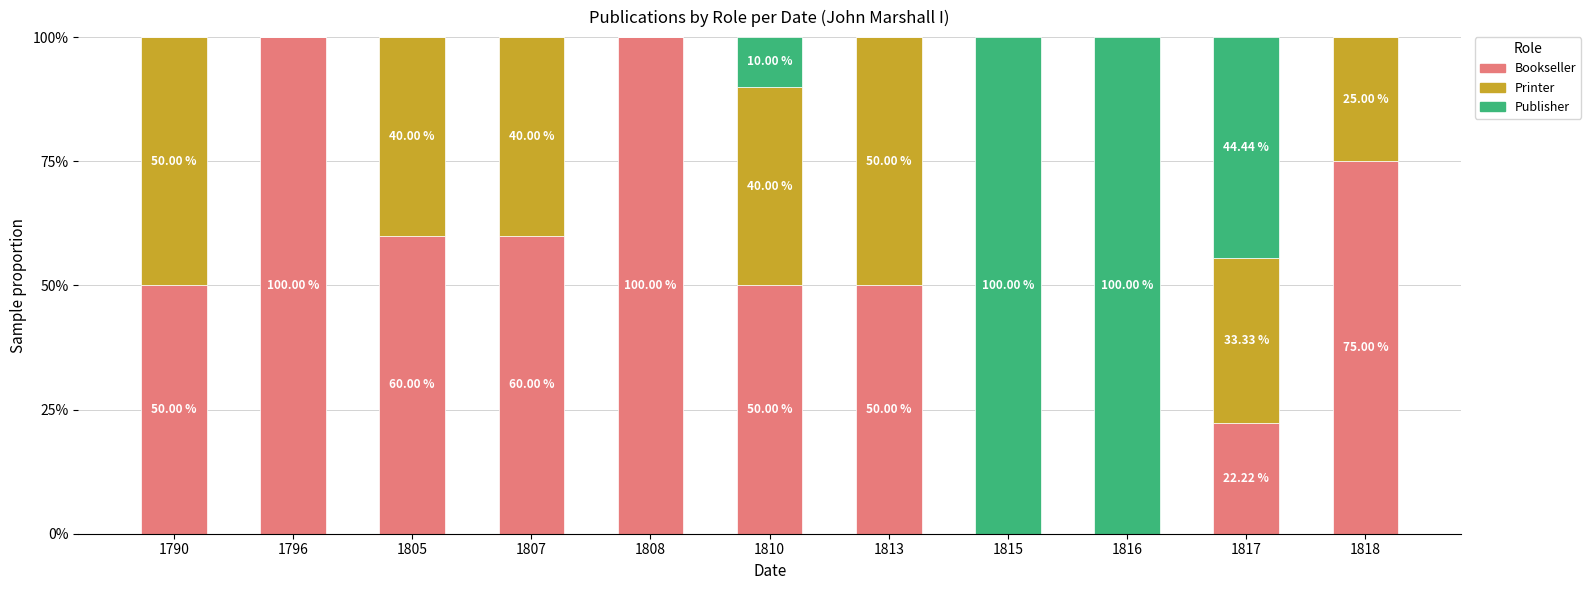

What is the sum of the Bookseller values at 1807 and 1810?

110.0